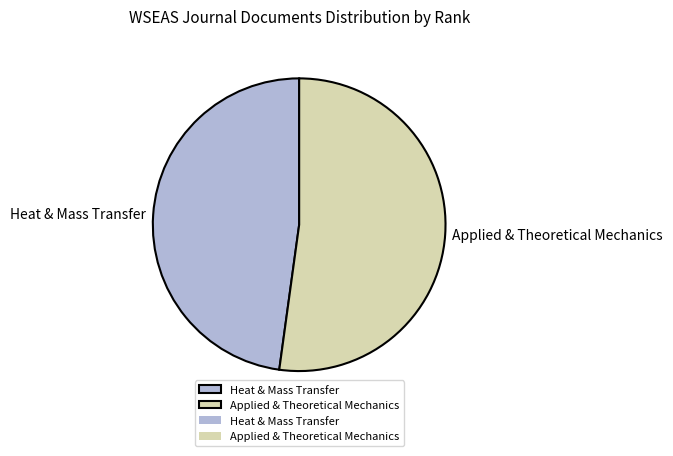

Rank the categories by value from highest to lowest.

Applied & Theoretical Mechanics, Heat & Mass Transfer